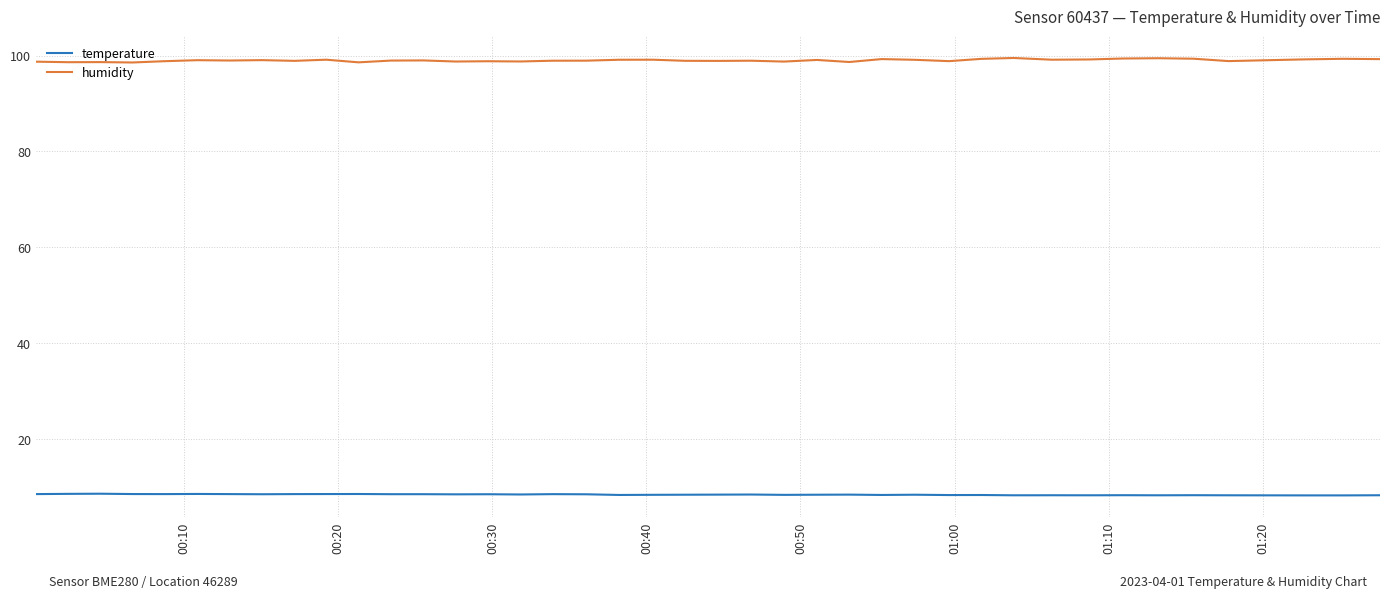

List the series in order of their peak value, highest first.

humidity, temperature